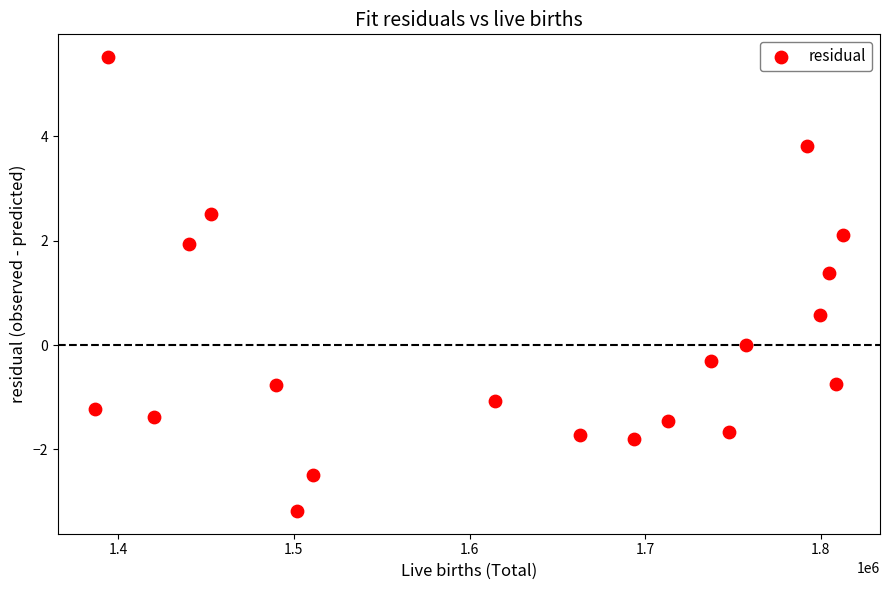

What is the range of Y values (max minus min)?

8.7